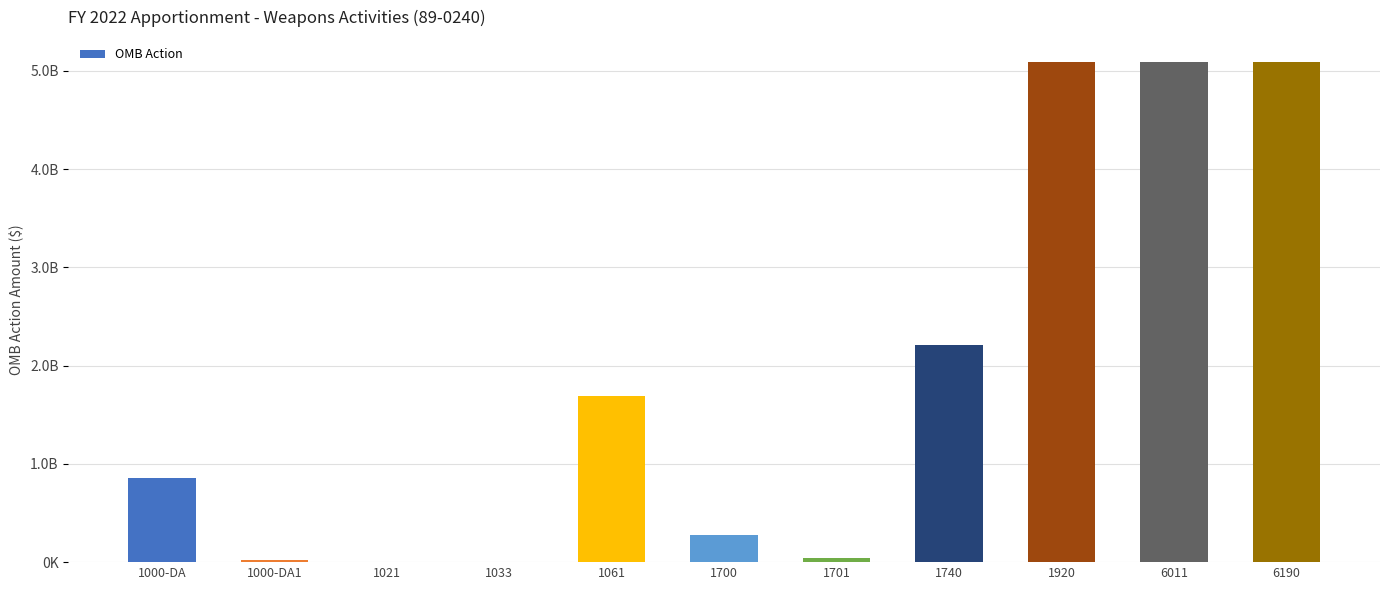

Are the bars horizontal?

No